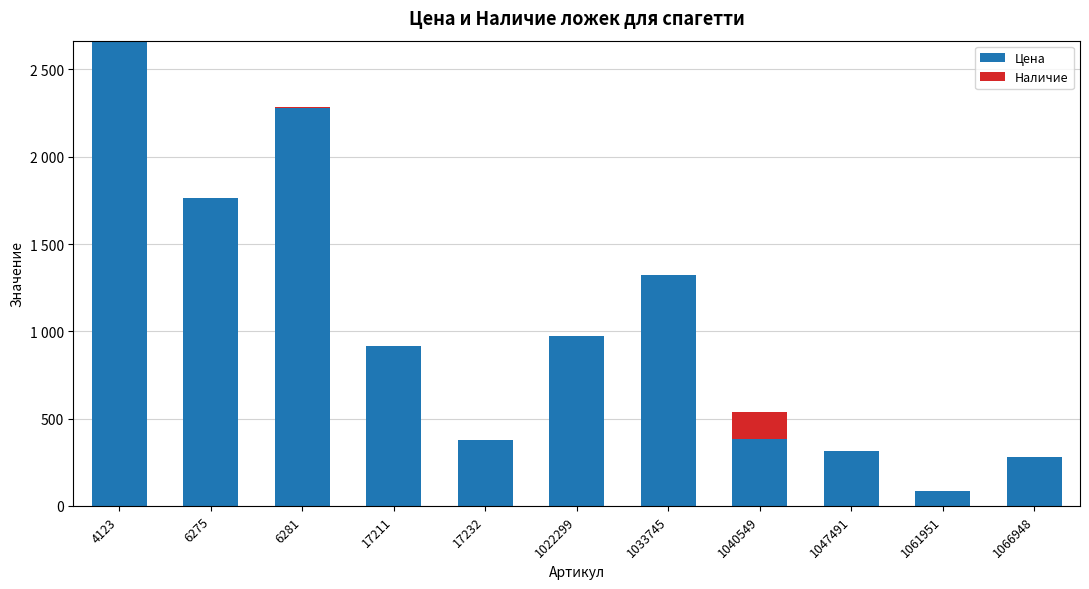

At which category is the sum across all series the highest?

4123